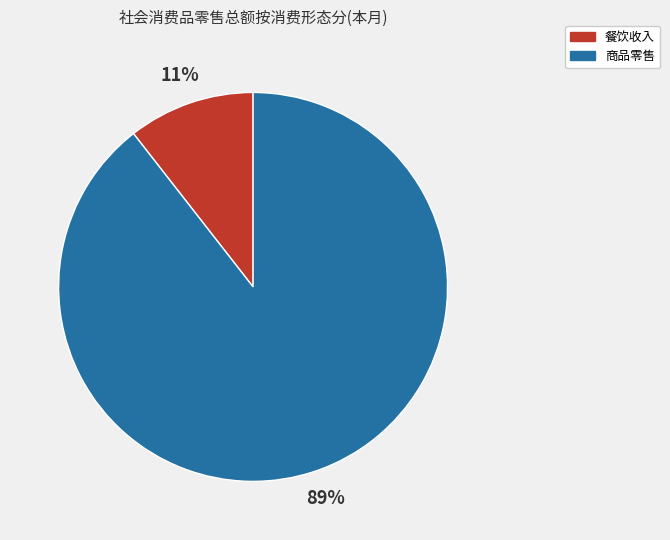

Which category has the smallest portion of the pie?

餐饮收入